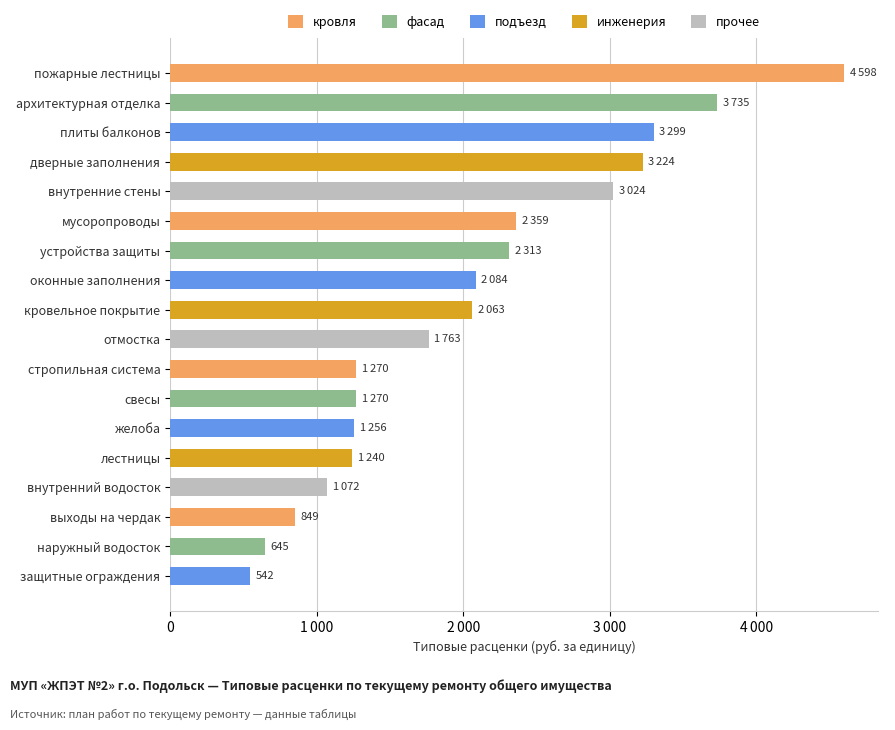

What is the greatest value displayed?

4597.9